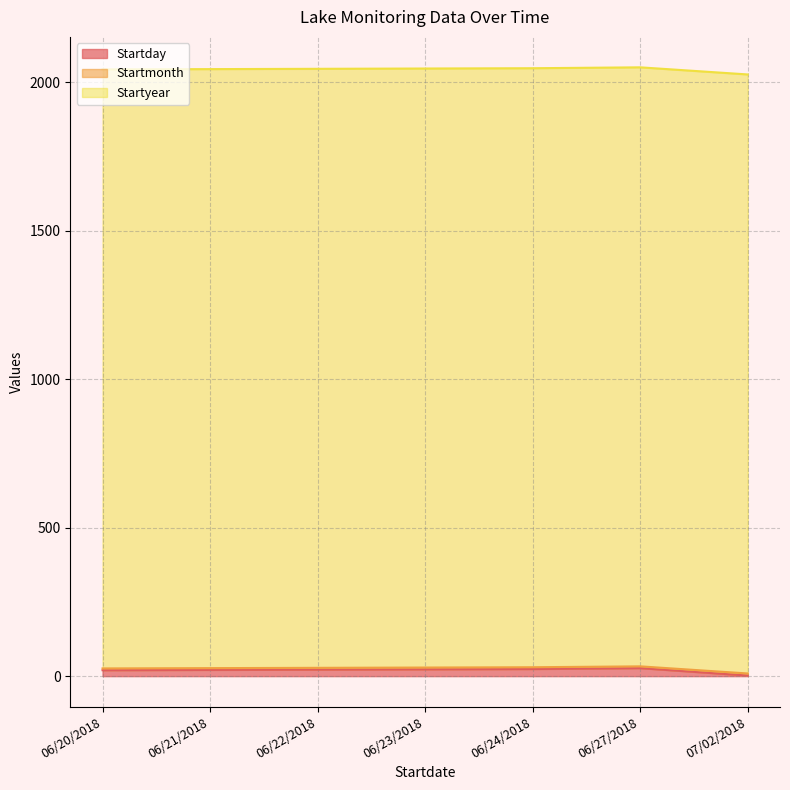

What is the difference between the highest and lowest values at 06/24/2018?

2012